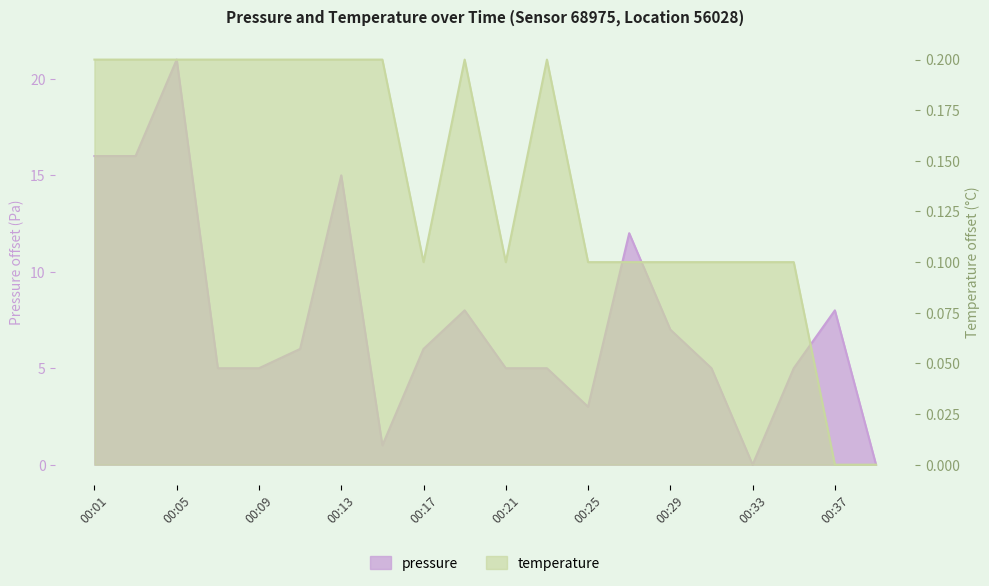

Is it true that pressure equals 0.0 at 00:40?

True